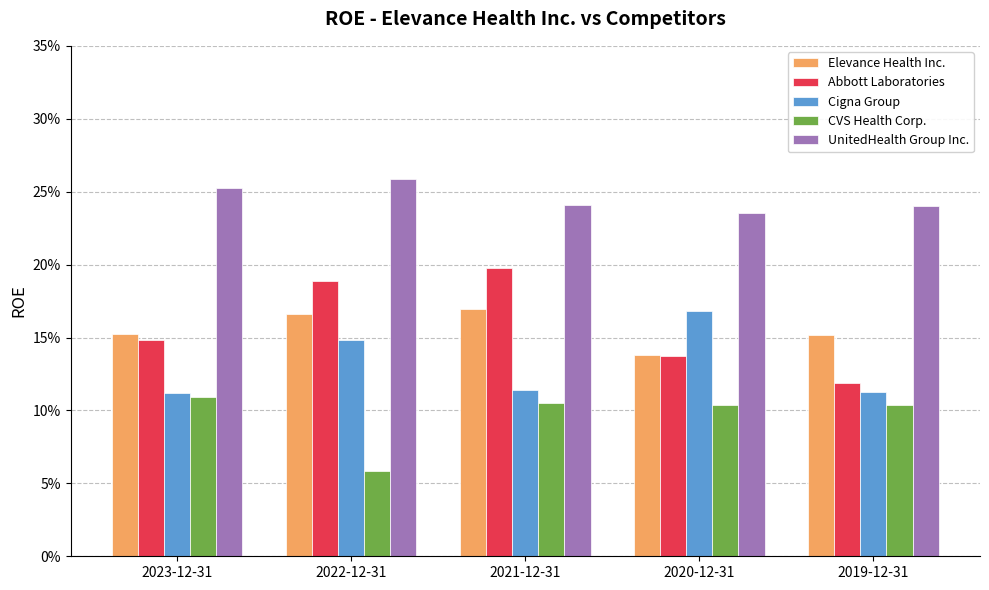

What are all the series names shown in the legend?

Elevance Health Inc., Abbott Laboratories, Cigna Group, CVS Health Corp., UnitedHealth Group Inc.